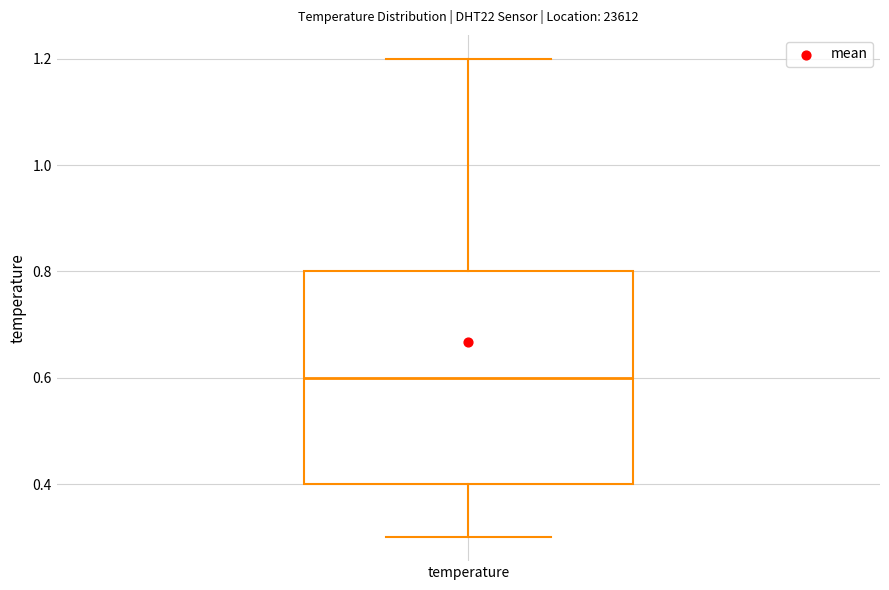

Transcribe this box plot: give where the median line is, the range the box spans, and where the two whiskers end, as read against the y-axis. The values are not printed on the chart, so give them approximately, as read against the axis.

median 0.6, box 0.4 to 0.8, whiskers 0.3 to 1.2